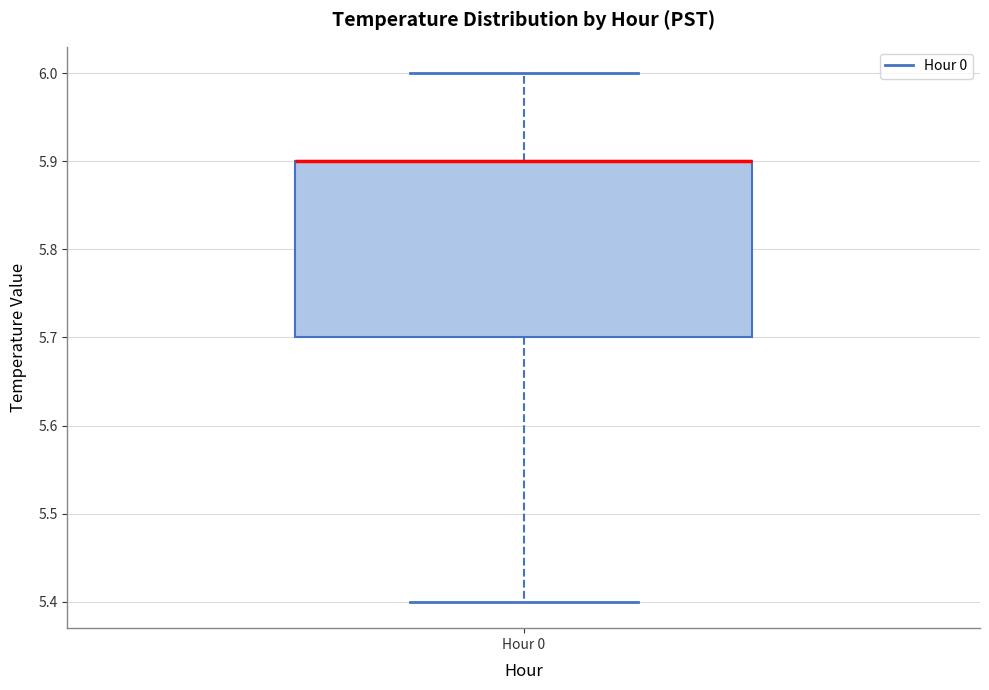

Transcribe this box plot: give where the median line is, the range the box spans, and where the two whiskers end, as read against the y-axis. The values are not printed on the chart, so give them approximately, as read against the axis.

median 5.9 (drawn on the box's upper edge), box 5.7 to 5.9, whiskers 5.4 to 6.0